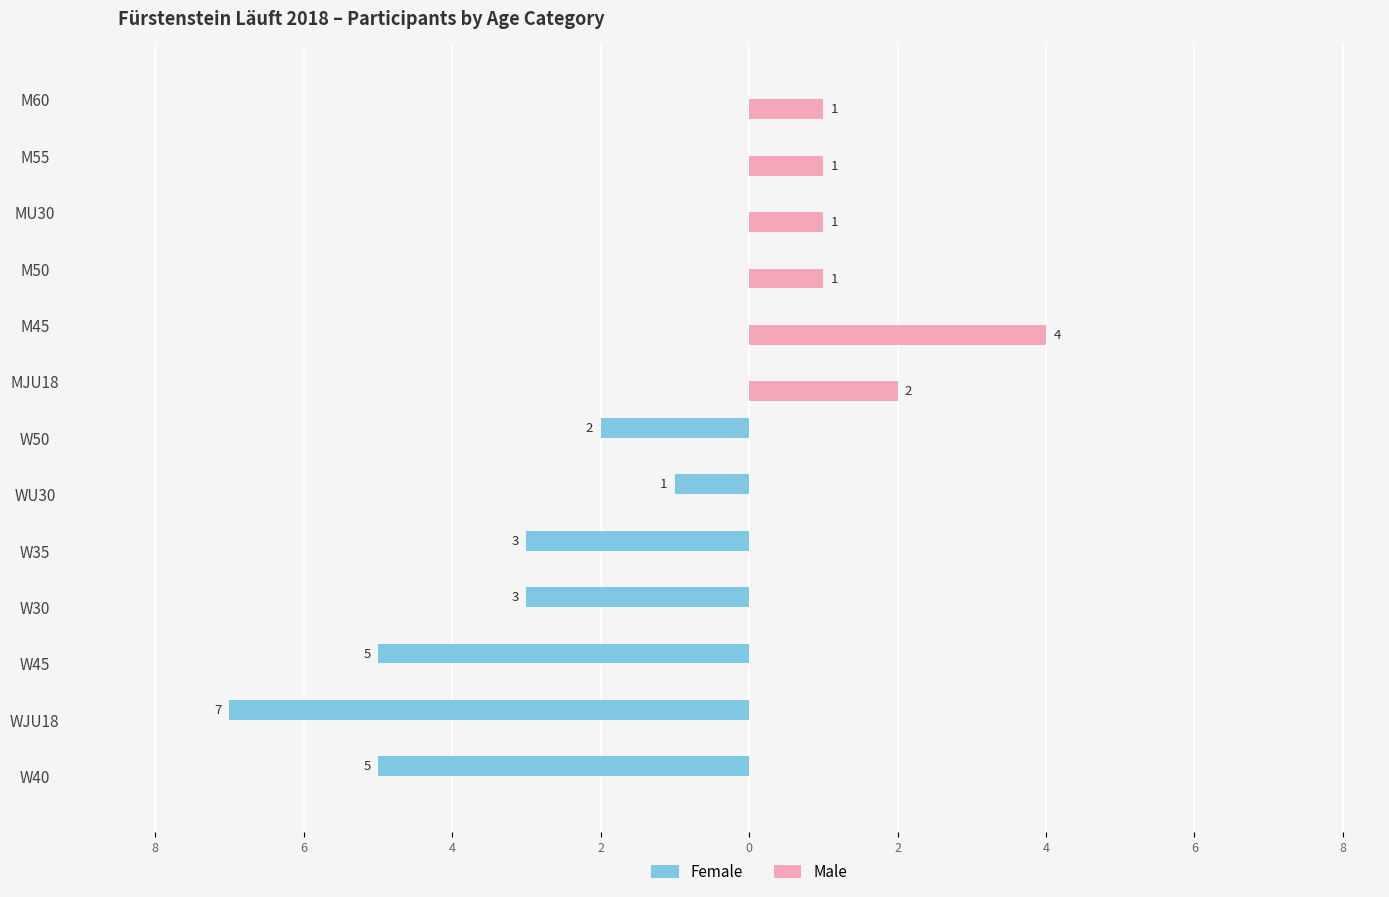

What are all the series names shown in the legend?

Female, Male